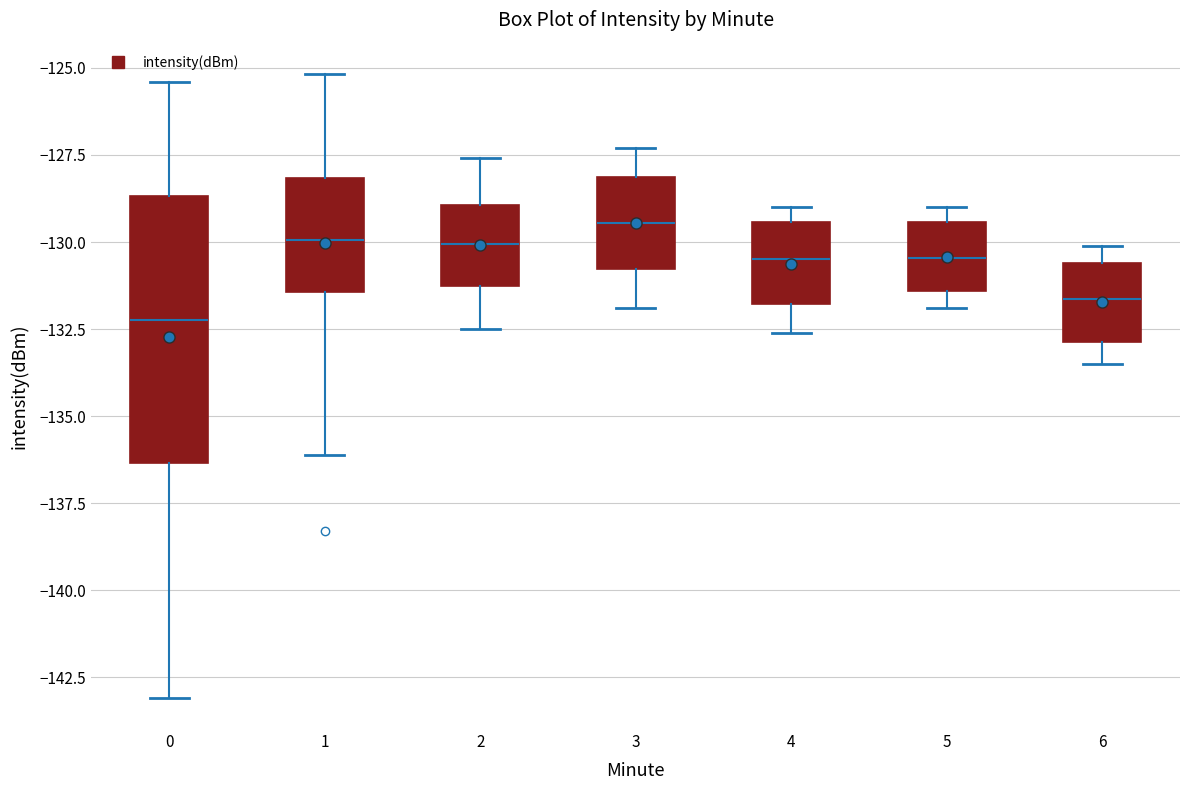

Reading left to right, read every box against the y-axis: the position of its median line, the range the box covers, and the ends of its whiskers. The values are not printed on the chart, so give them approximately, as read against the axis.

0: median -132.0, box -136.5 to -128.5, whiskers -143.0 to -125.5
1: median -130.0, box -131.5 to -128.0, whiskers -136.0 to -125.0
2: median -130.0, box -131.0 to -129.0, whiskers -132.5 to -127.5
3: median -129.5, box -131.0 to -128.0, whiskers -132.0 to -127.5
4: median -130.5, box -132.0 to -129.5, whiskers -132.5 to -129.0
5: median -130.5, box -131.5 to -129.5, whiskers -132.0 to -129.0
6: median -131.5, box -133.0 to -130.5, whiskers -133.5 to -130.0